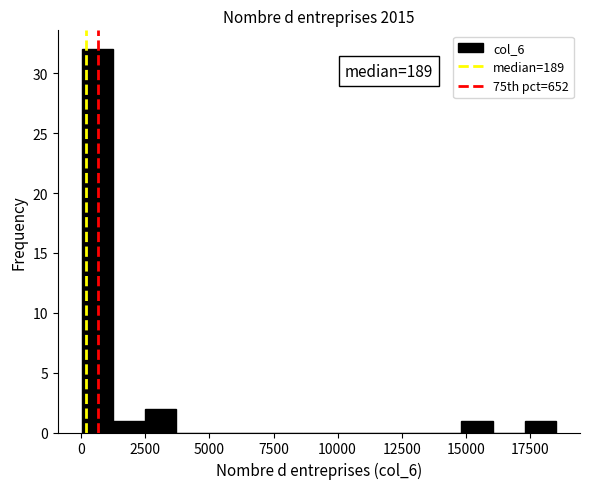

Around what value on the x-axis is the tallest bar? Give the approximate position of its centre, as read against the axis.

500